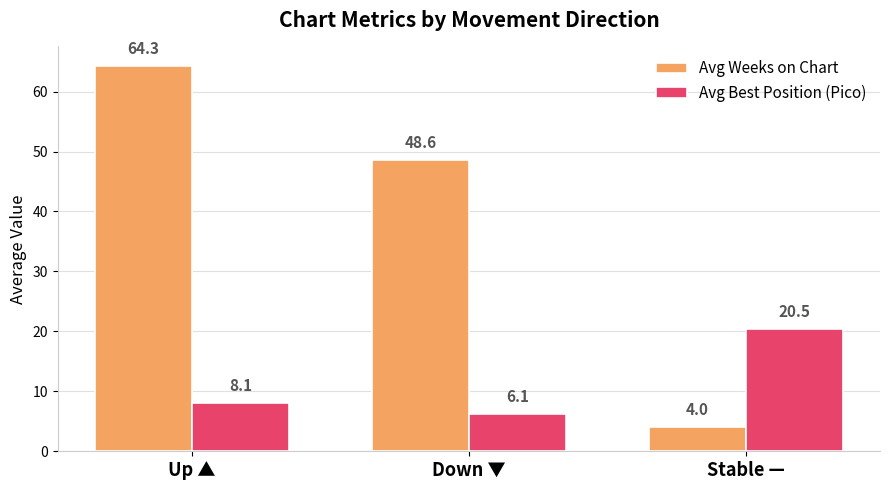

What is the smallest value displayed?

4.0